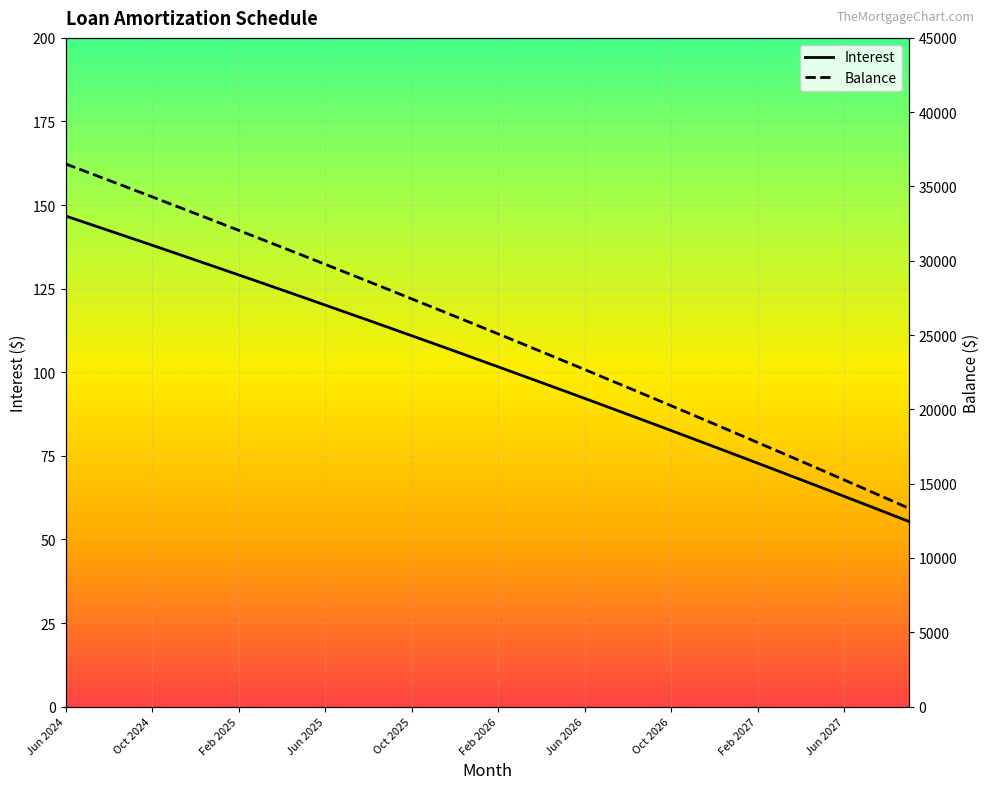

Reading right to left, list all the values displayed in this chart.

Interest: 55.4	57.9	60.4	62.9	65.4	67.9	70.3	72.8	75.3	77.7	80.1	82.6	85.0	87.4	89.8	92.2	94.6	96.9	99.3	101.6	104.0	106.3	108.6	110.9	113.2	115.5	117.8	120.1	122.4	124.6	126.9	129.1	131.3	133.6	135.8	138.0	140.2	142.4	144.6	146.7
Balance: 13345.0	13985.0	14622.0	15257.0	15889.0	16519.0	17146.0	17771.0	18394.0	19014.0	19632.0	20247.0	20860.0	21470.0	22078.0	22684.0	23287.0	23888.0	24486.0	25082.0	25676.0	26267.0	26856.0	27443.0	28027.0	28609.0	29189.0	29766.0	30341.0	30914.0	31485.0	32053.0	32619.0	33183.0	33745.0	34305.0	34862.0	35417.0	35970.0	36521.0